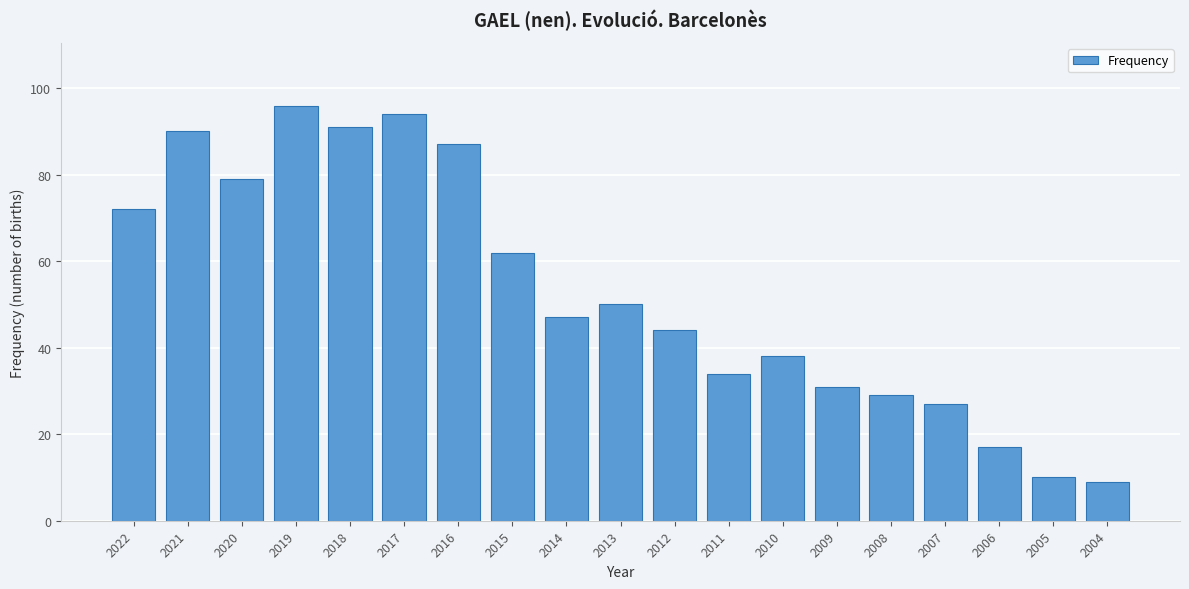

Reading left to right, list all the values displayed in this chart.

2022=72	2021=90	2020=79	2019=96	2018=91	2017=94	2016=87	2015=62	2014=47	2013=50	2012=44	2011=34	2010=38	2009=31	2008=29	2007=27	2006=17	2005=10	2004=9